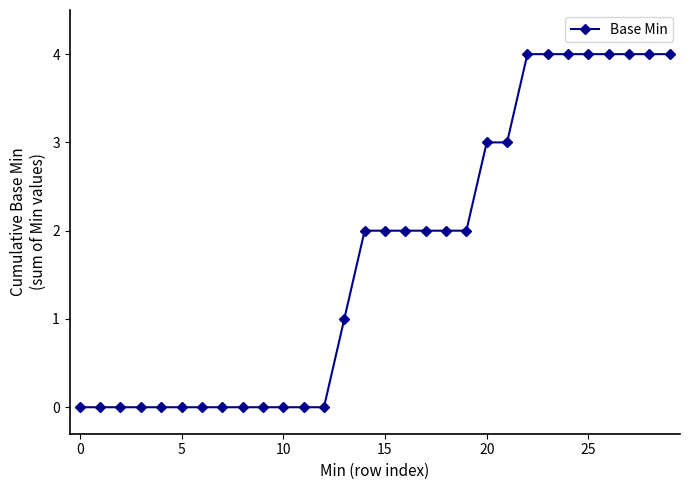

Reading left to right, transcribe all the data shown in this chart.

0	0	0	0	0	0	0	0	0	0	0	0	0	1	2	2	2	2	2	2	3	3	4	4	4	4	4	4	4	4